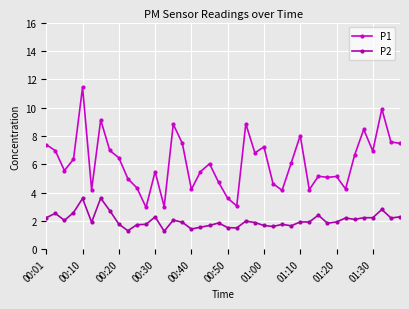

What is the average value of the P1 series?

6.1